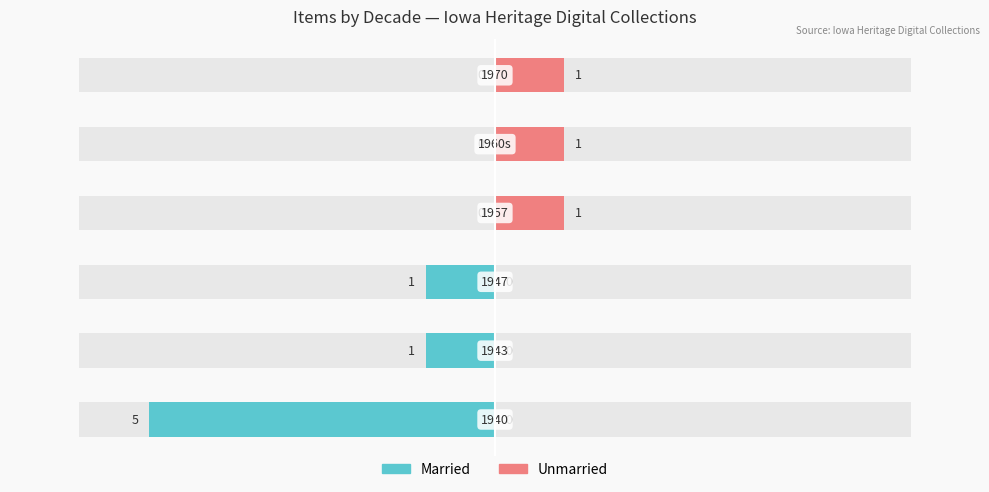

Reading left to right, extract all data points from this chart.

Married: -5	-1	-1	0	0	0
Unmarried: 0	0	0	1	1	1